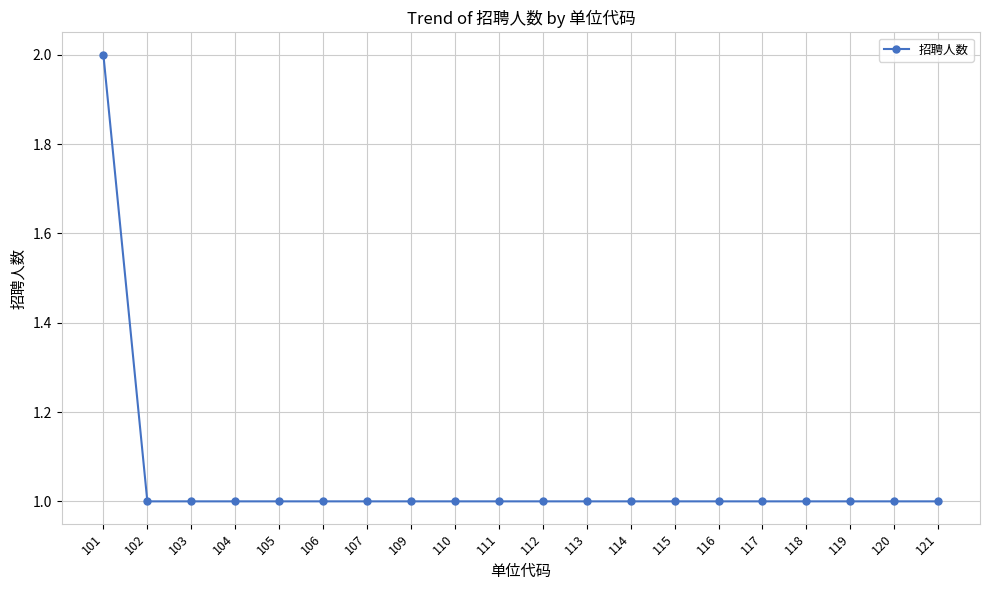

How many data points does each series have?

20